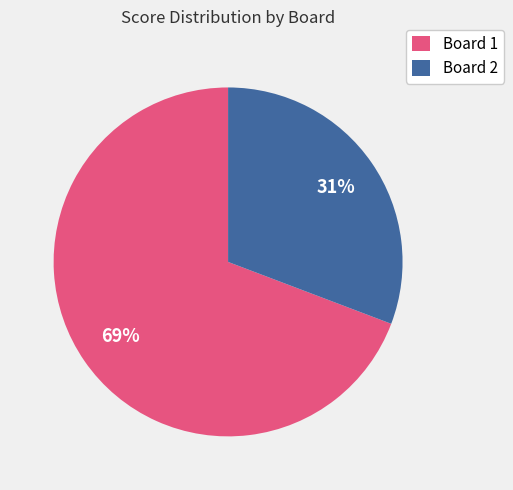

Count the number of slices in the pie.

2